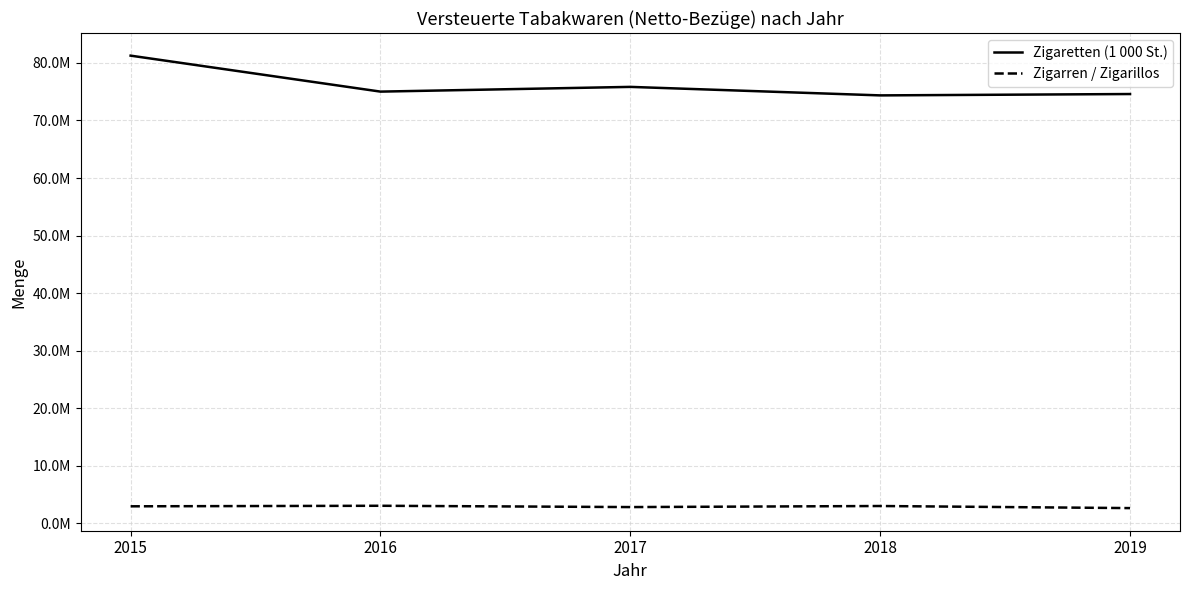

True or false: Zigaretten (1 000 St.) and Zigarren / Zigarillos cross at least once.

False